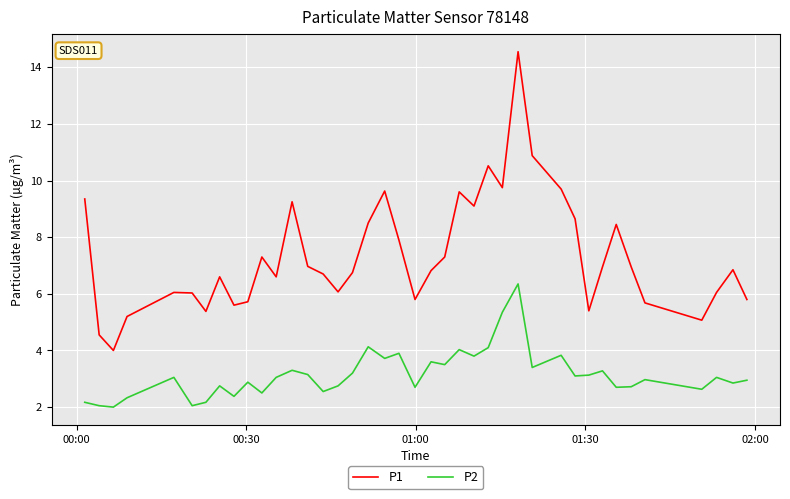

Rank the series by their maximum value, from highest to lowest.

P1, P2